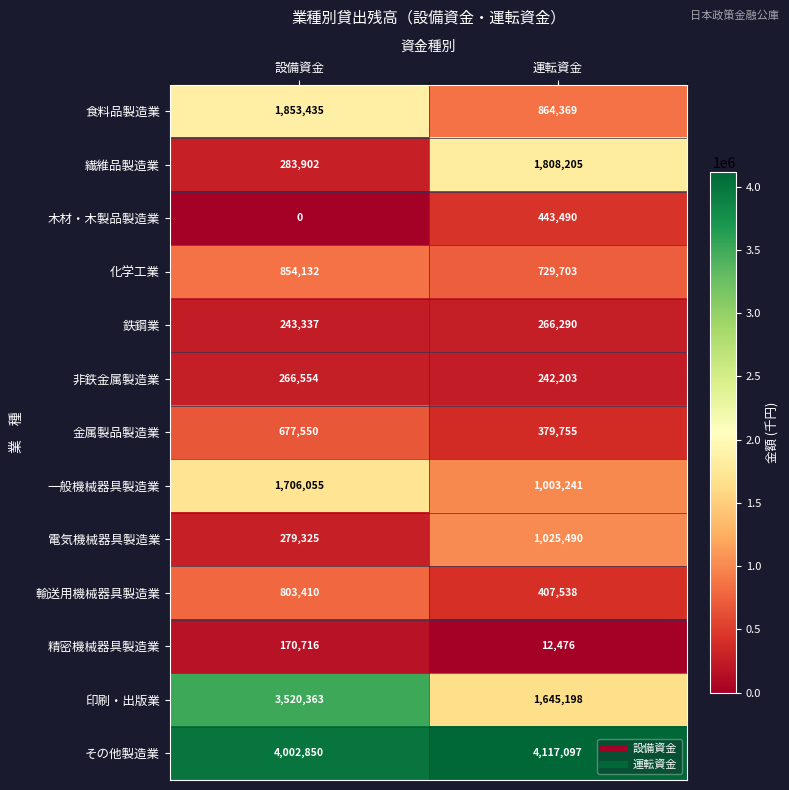

Count the number of categories in the chart.

2